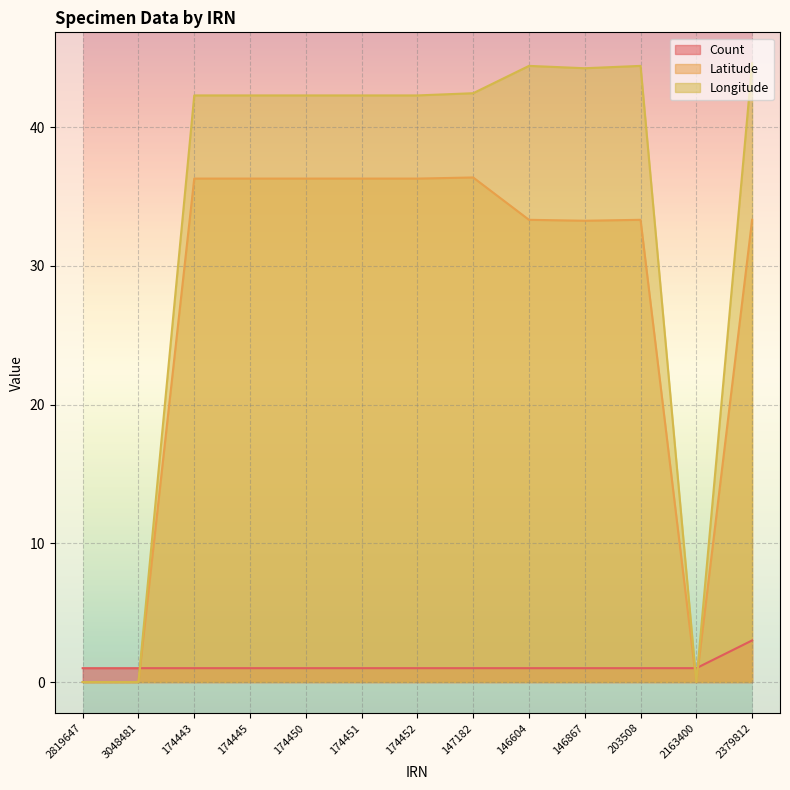

Between which two adjacent categories do Latitude and Count first intersect?

3048481 and 174443